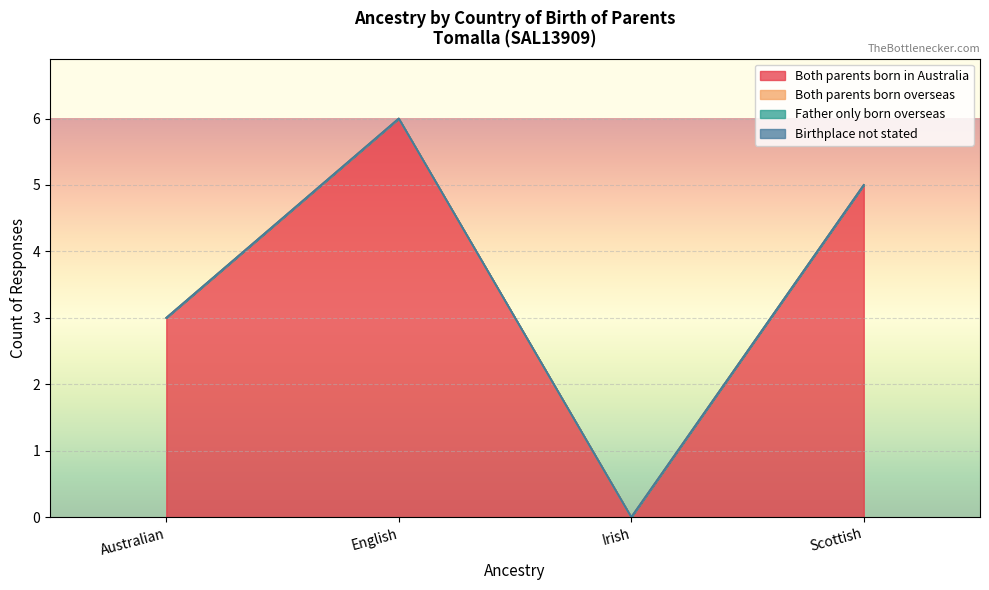

True or false: Both parents born in Australia and Both parents born overseas intersect in this chart.

False